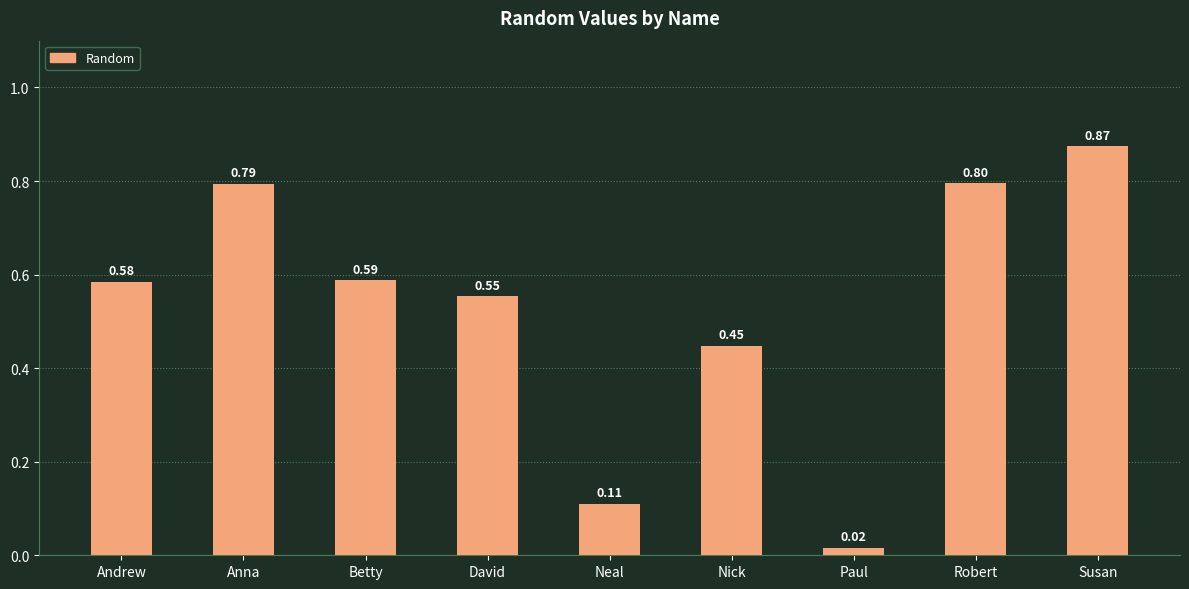

What is the label of the 9th bar from the right?

Andrew